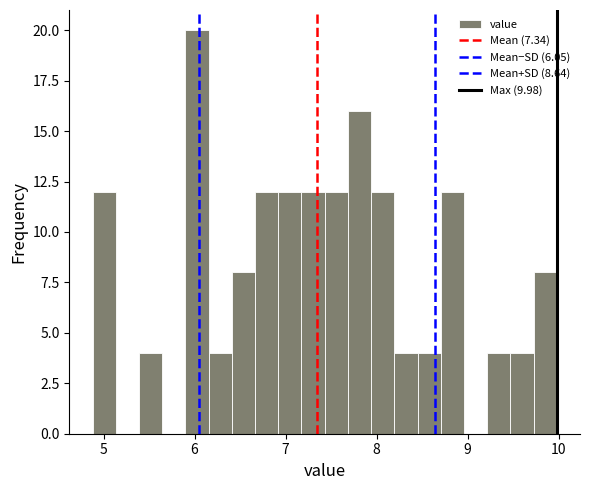

Around what value on the x-axis is the tallest bar? Give the approximate position of its centre, as read against the axis.

6.0